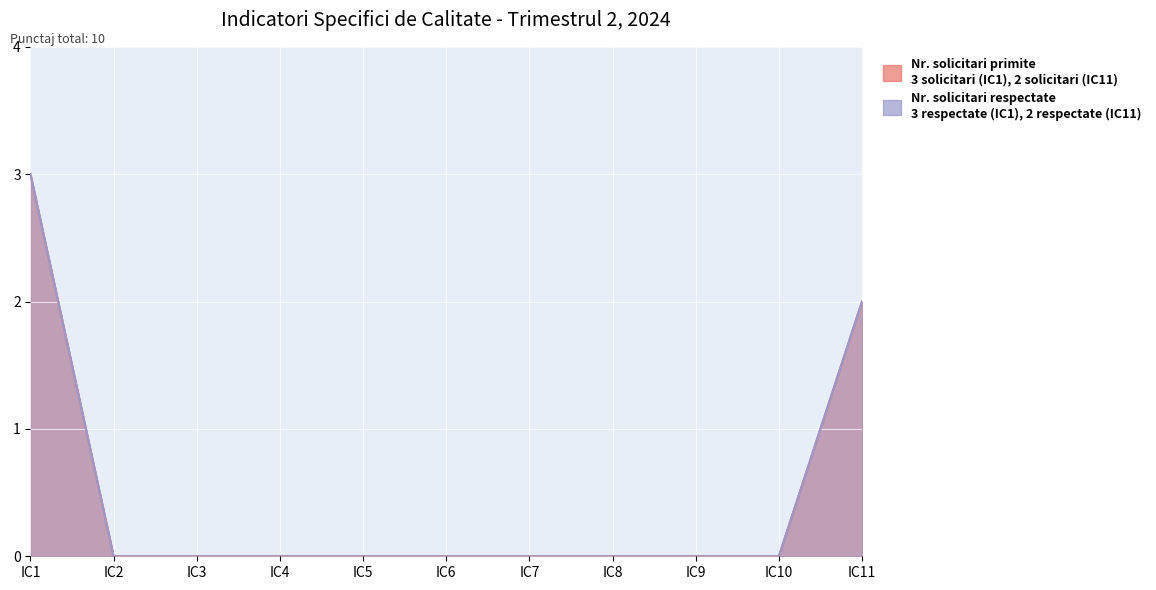

True or false: Nr. solicitari primite and Nr. solicitari respectate intersect in this chart.

False